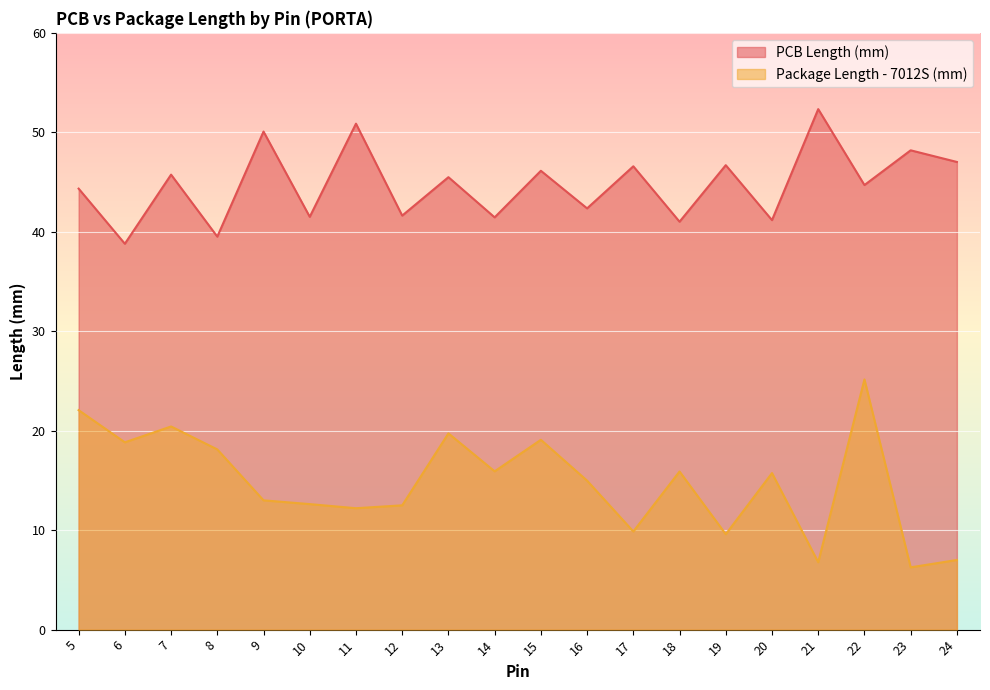

Which category has the lowest value in the PCB Length (mm) series?

6